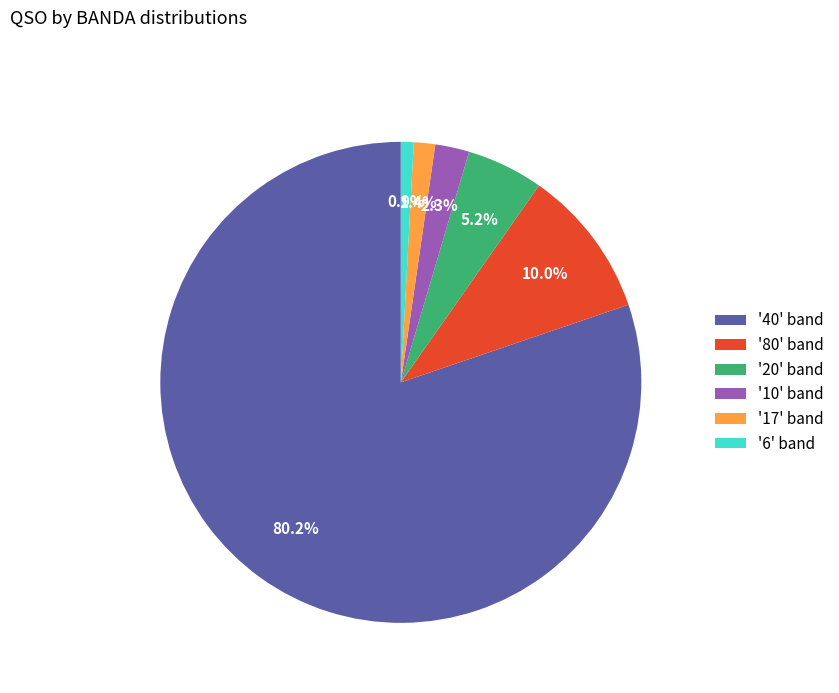

What is the ratio of the value at '40' band to the value at '80' band?

8.0